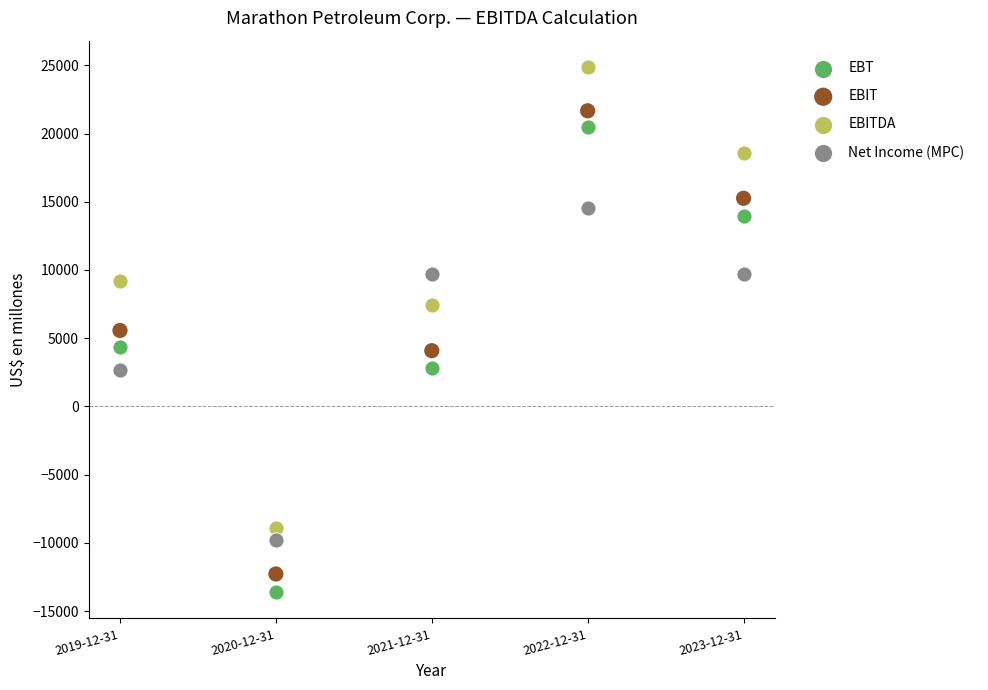

In the EBITDA series, what Y value is closest to 7987?

7448